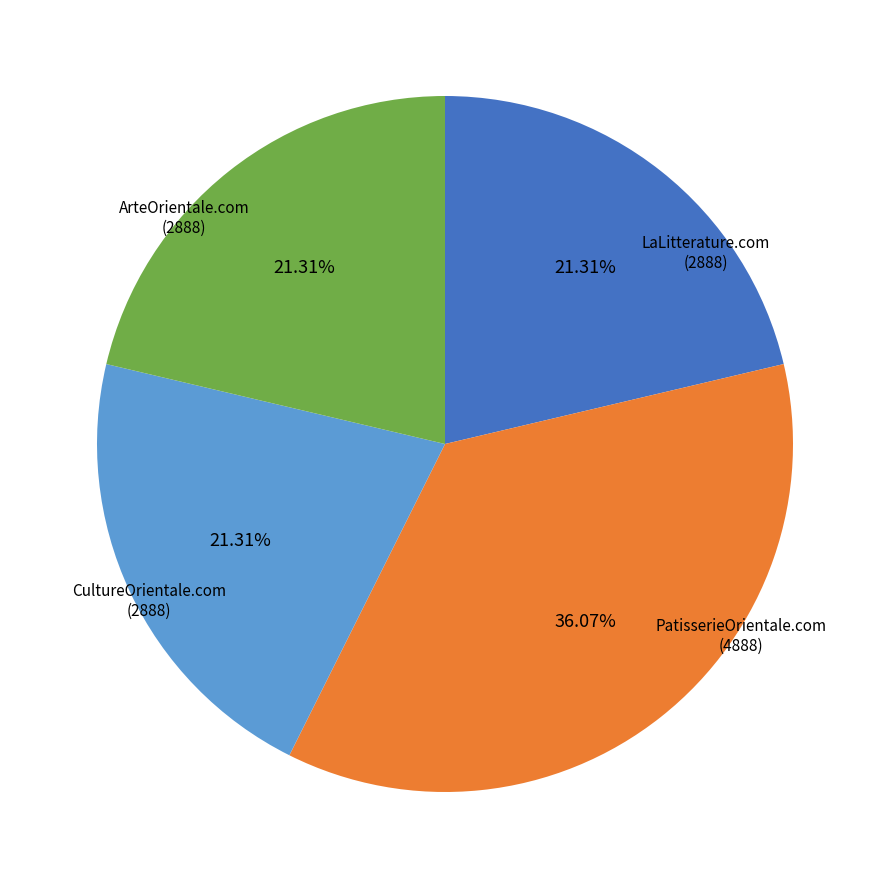

Which slice is the largest?

PatisserieOrientale.com